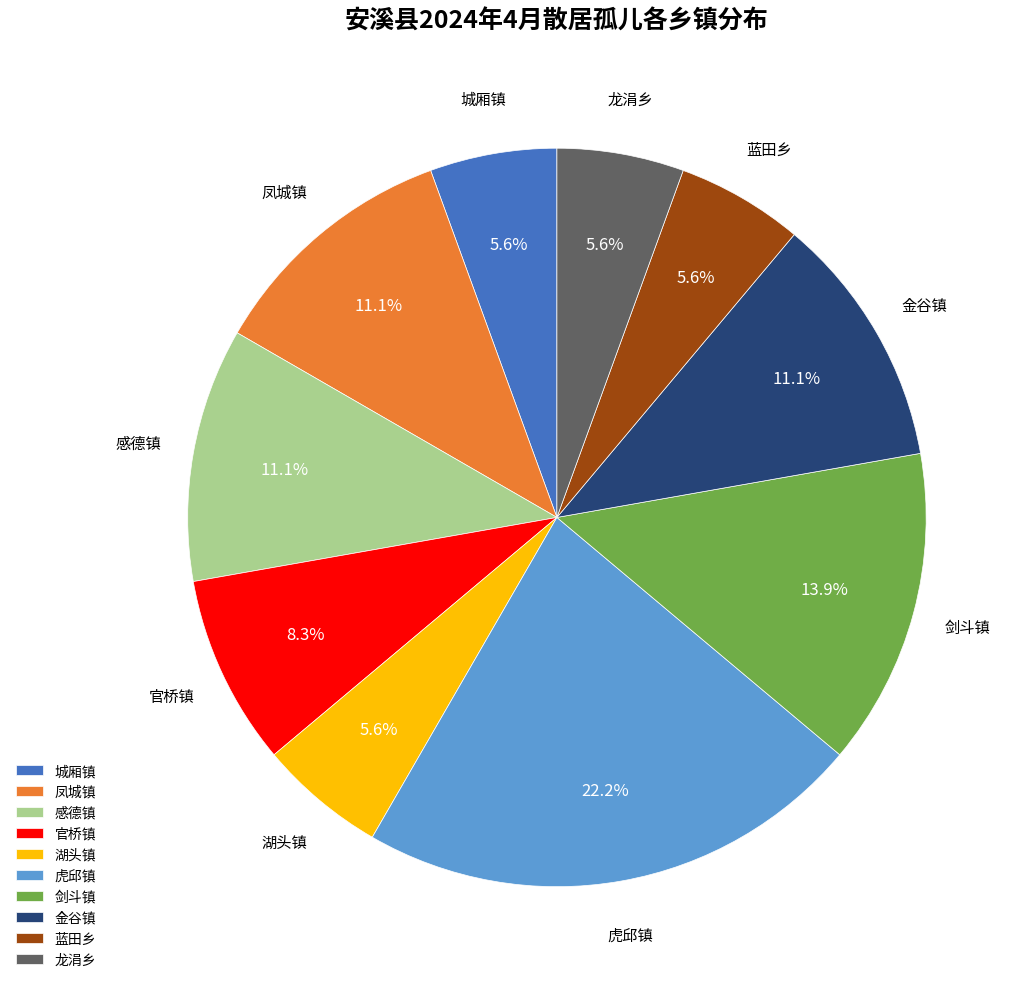

Does 剑斗镇 represent more than half of the total?

No